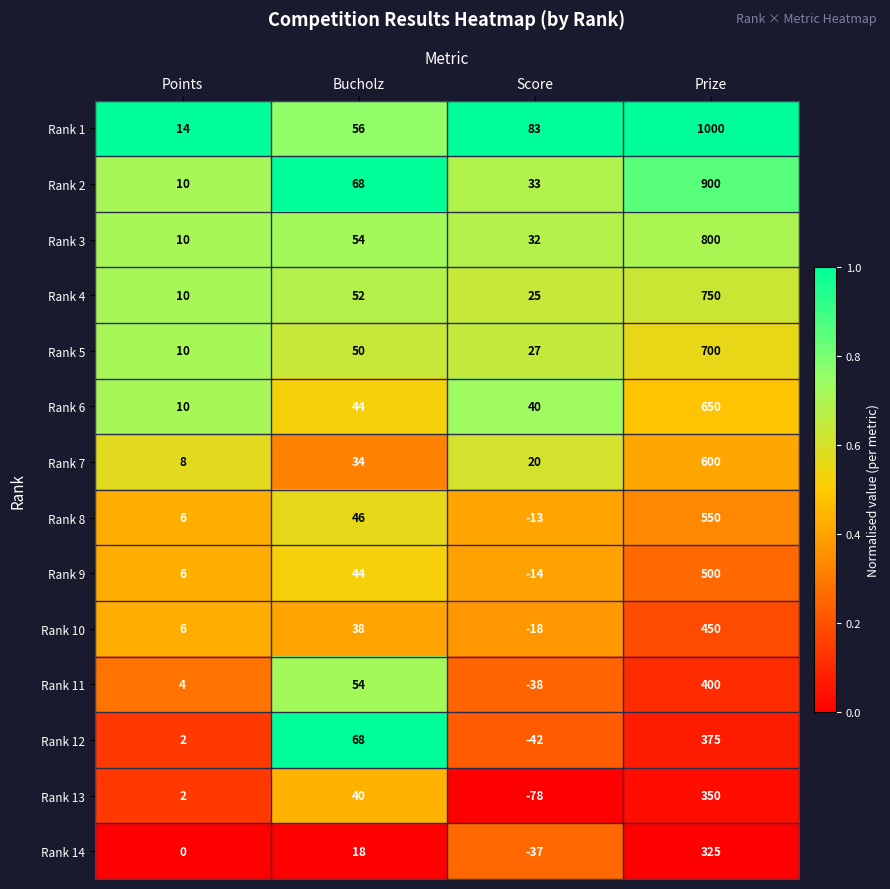

At how many categories does at least one series exceed 0?

4